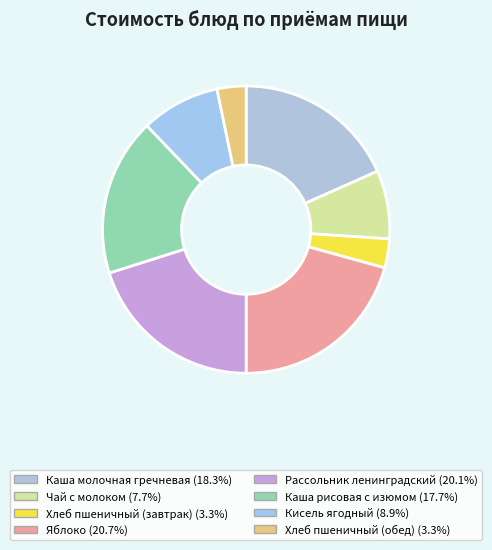

Does any single category account for the majority?

No